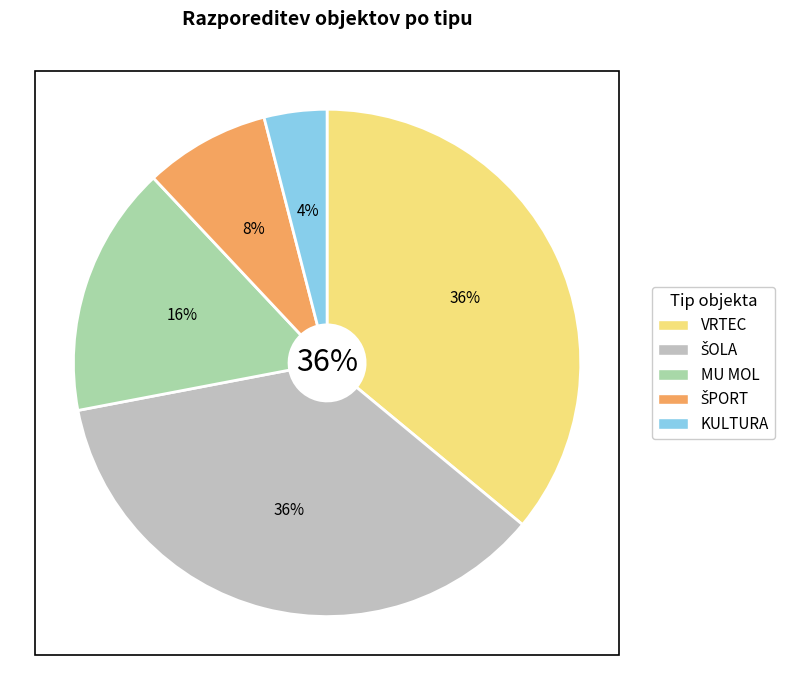

Is it true that ŠPORT is 22% of the pie?

False